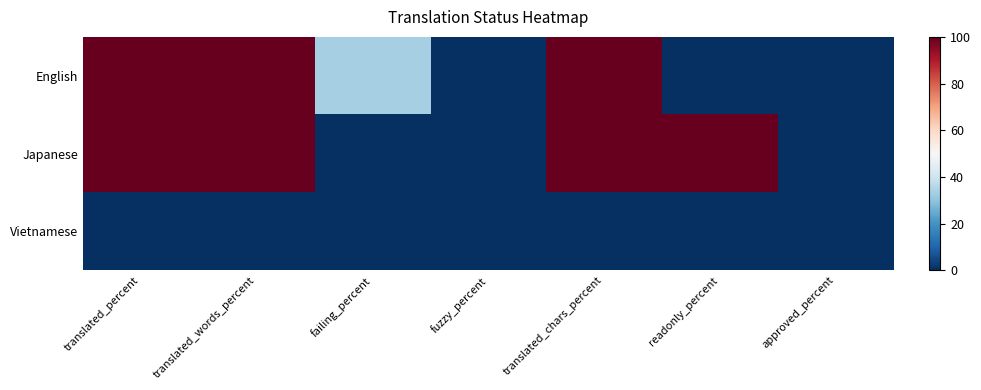

List the series in order of their overall mean, highest first.

Japanese, English, Vietnamese